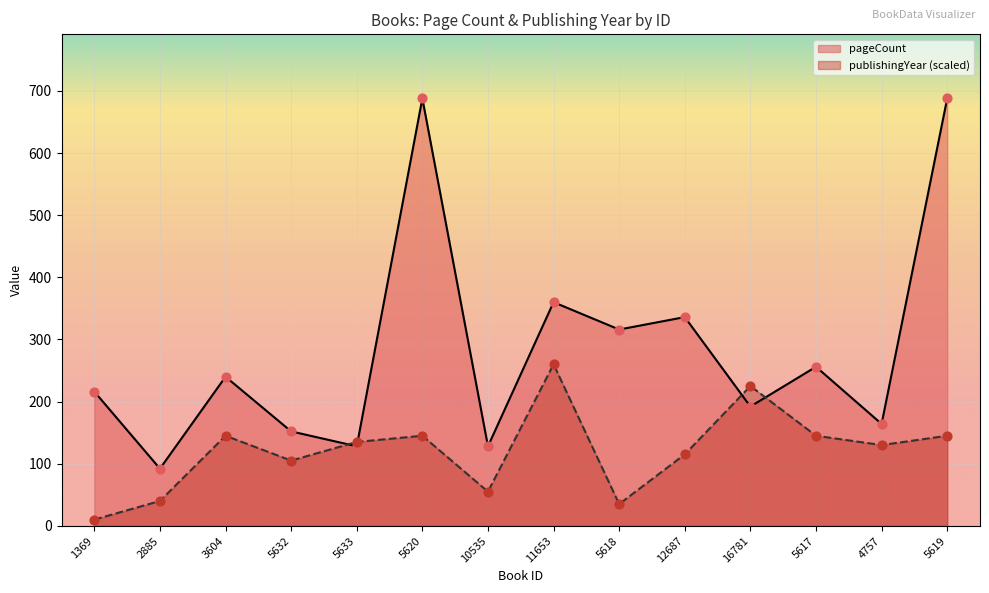

At how many categories does at least one series exceed 420?

2